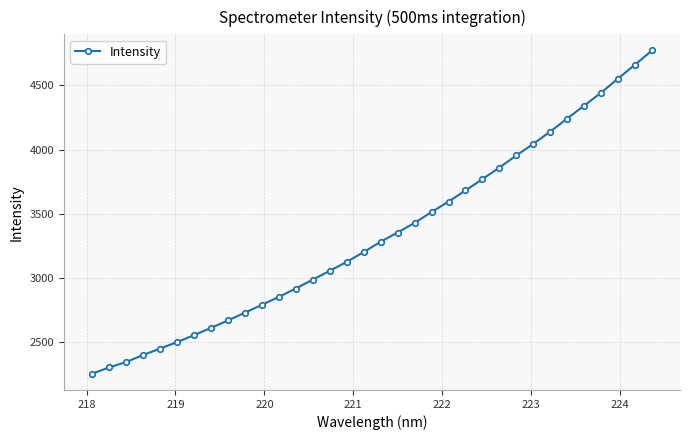

How many lines are shown in the chart?

1